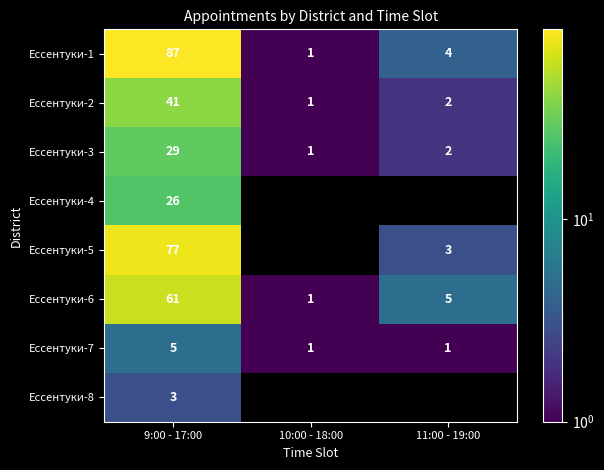

At which label is Ессентуки-3 closest to 15?

11:00 - 19:00